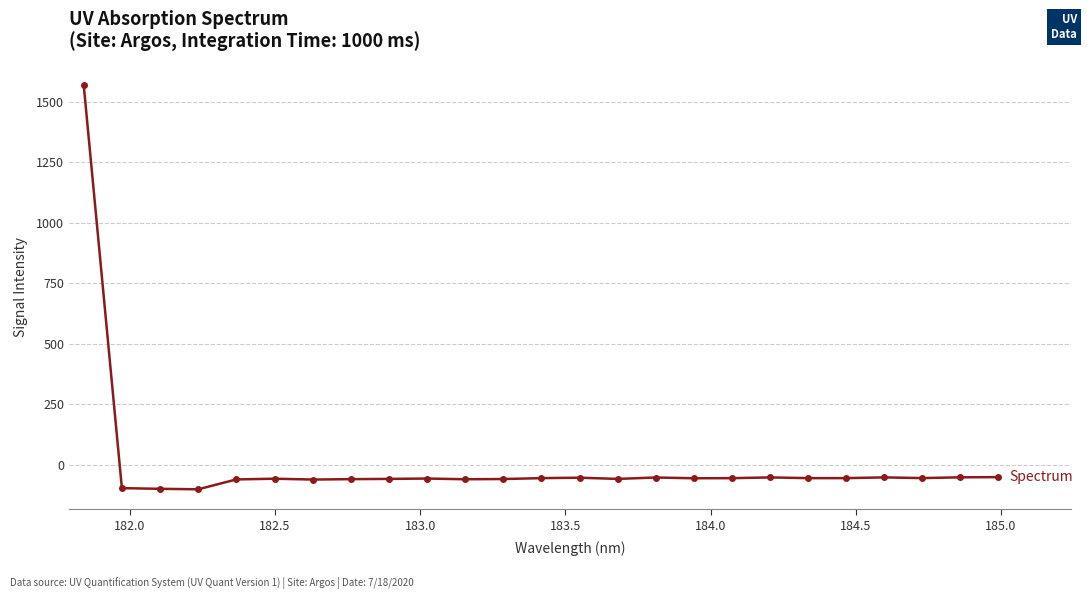

What is the sum of all values?

97.1